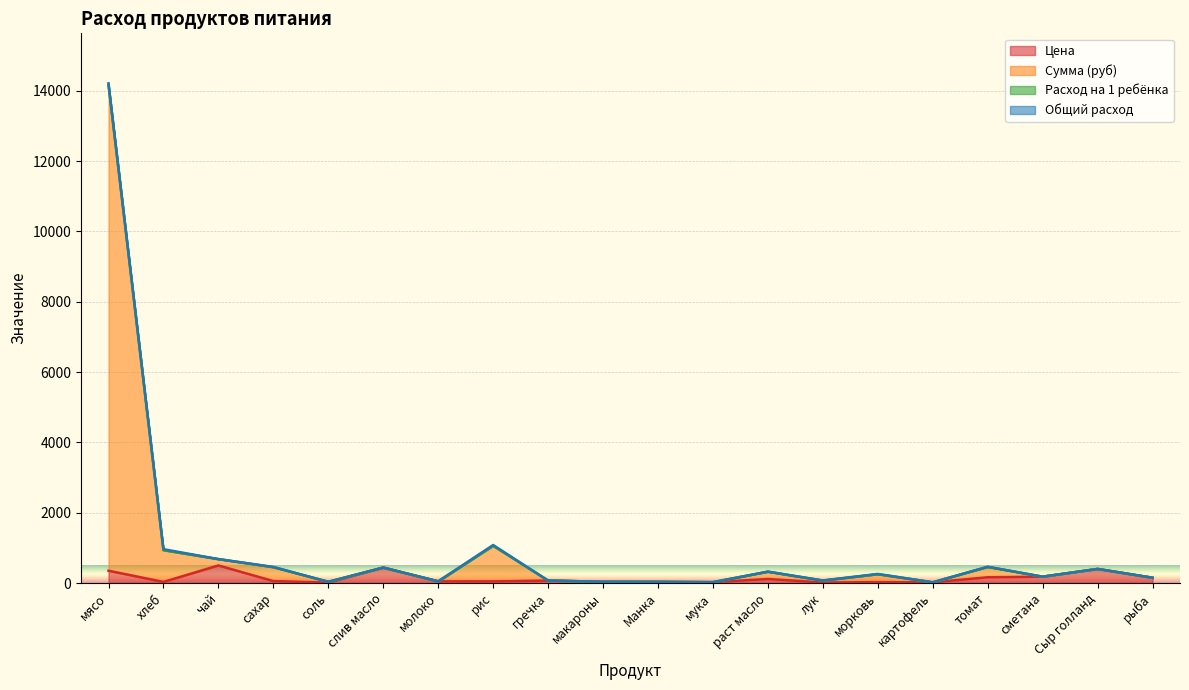

Which series changed the most between соль and слив масло?

Цена